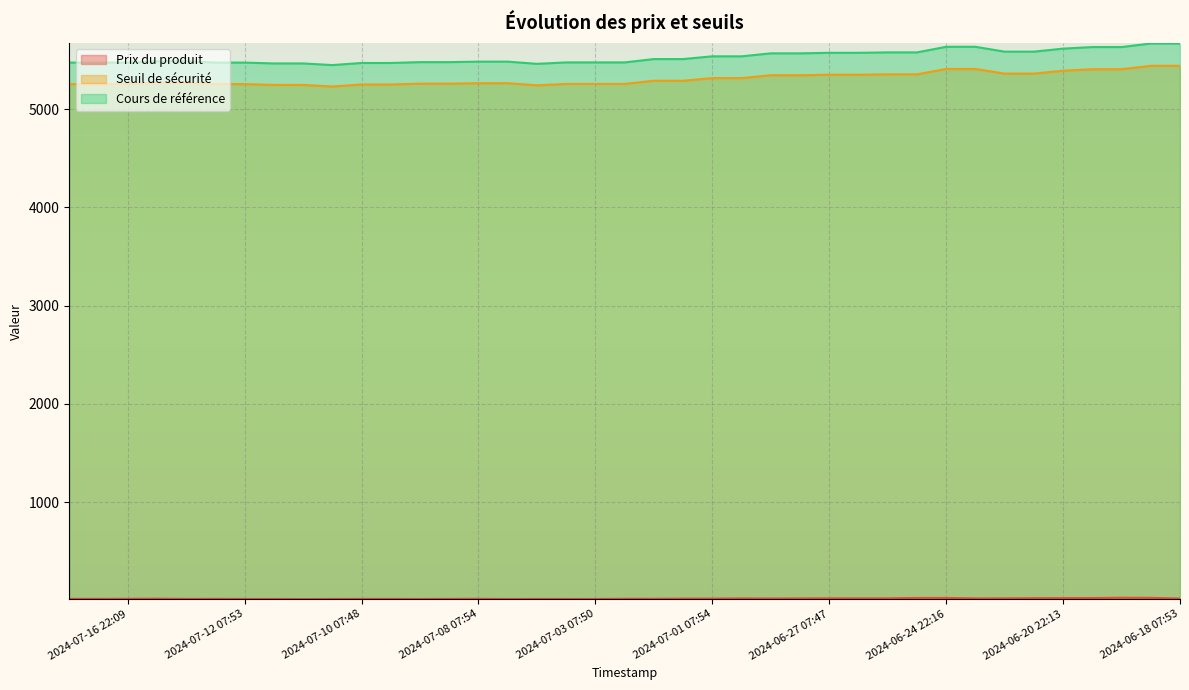

How many categories are shown in the chart?

39